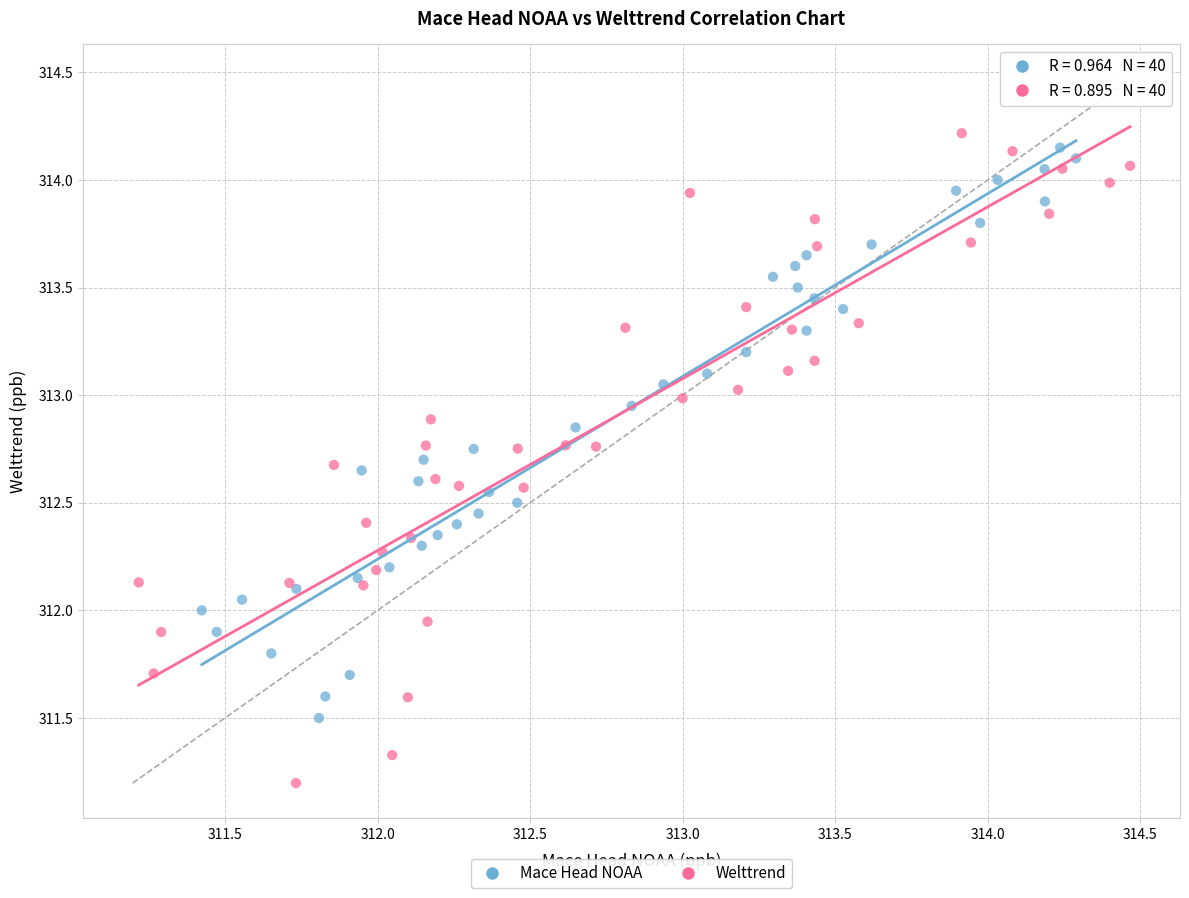

What are all the series names shown in the legend?

Mace Head NOAA, Welttrend